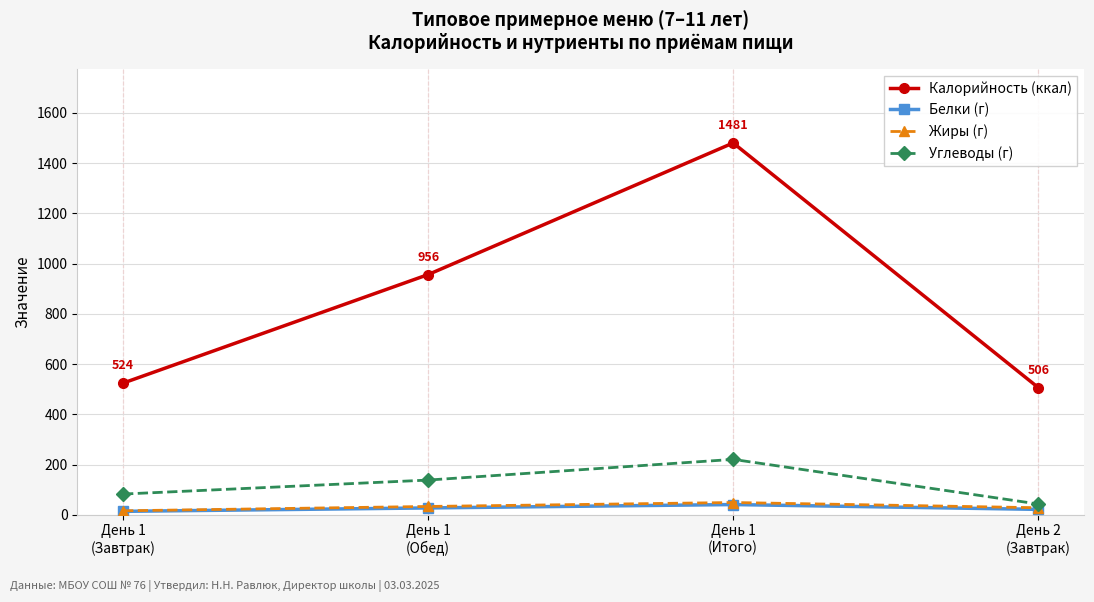

What is the label of the 3rd point from the right?

День 1
(Обед)